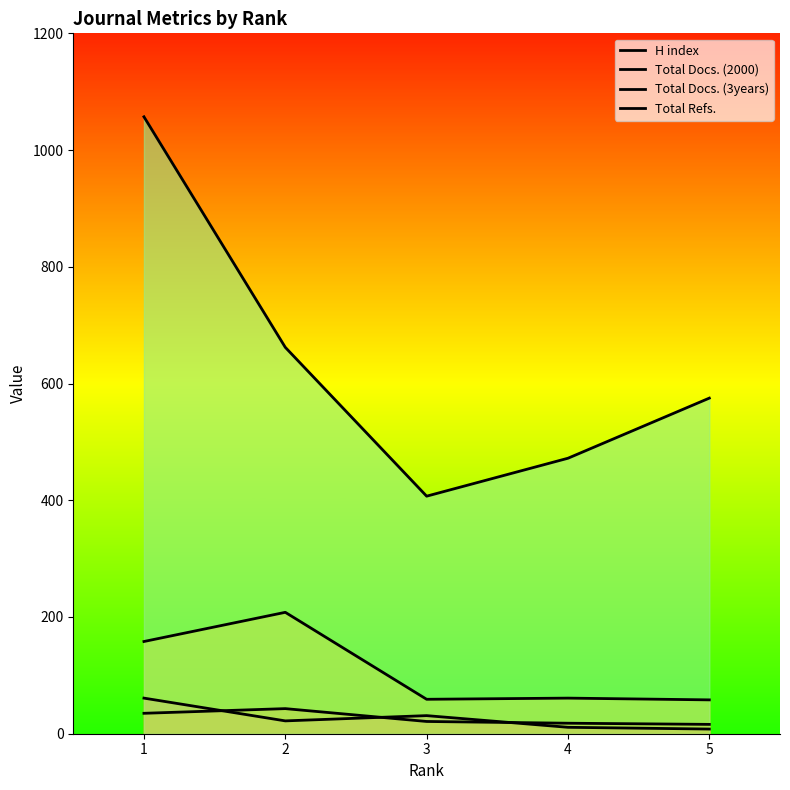

Where do Total Docs. (2000) and H index first cross each other?

1 and 2